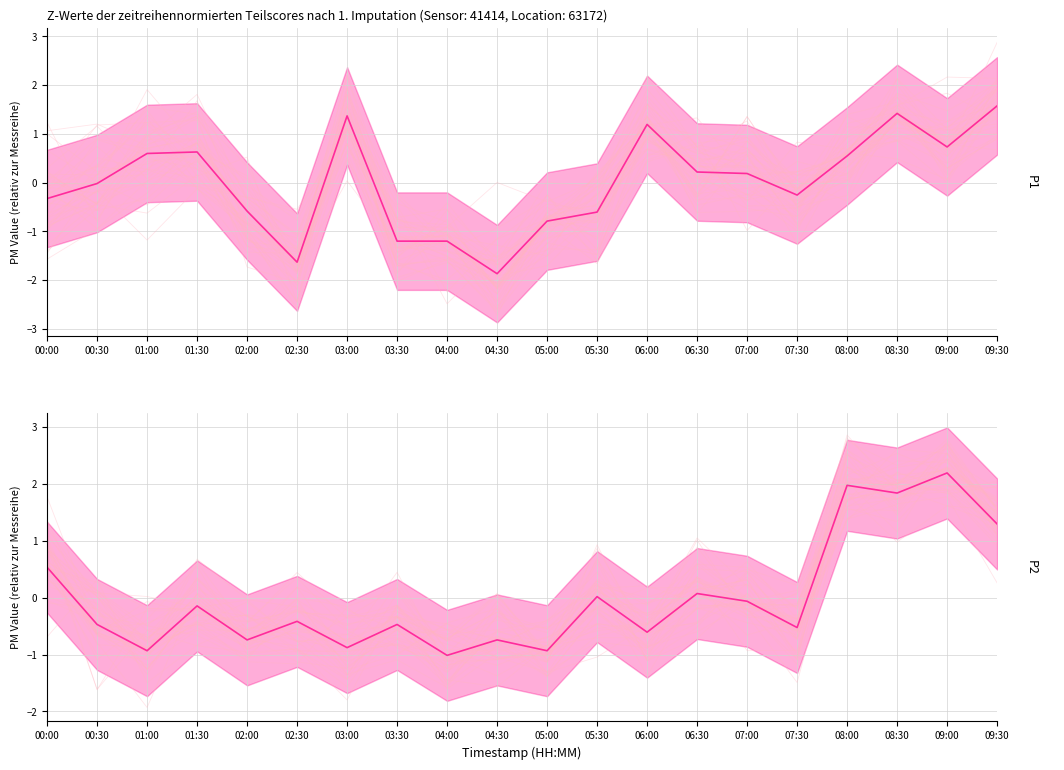

The value of P1 at 05:30 is -0.7. True or false?

True